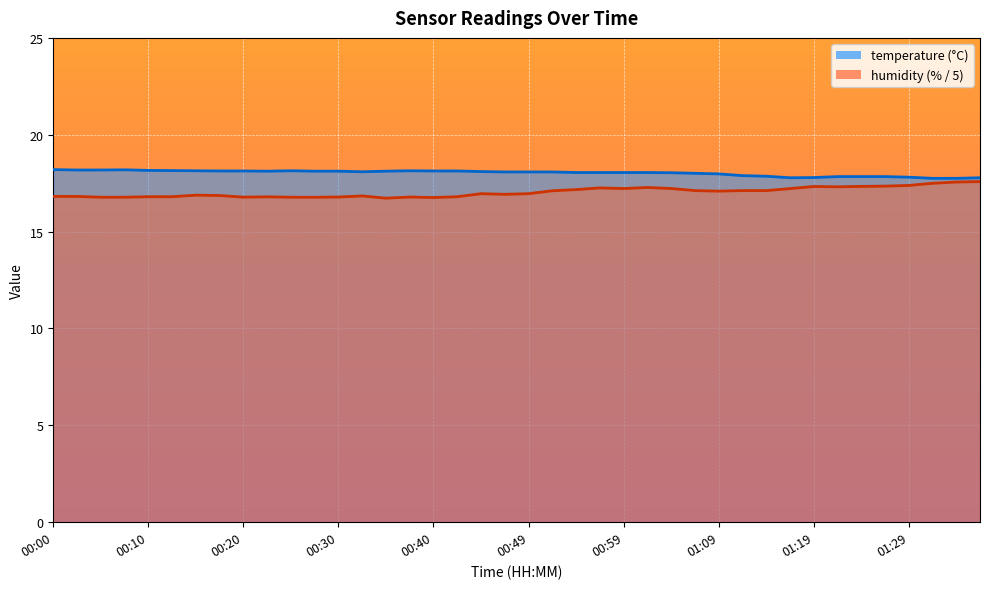

What is the average value of the humidity series?

17.0